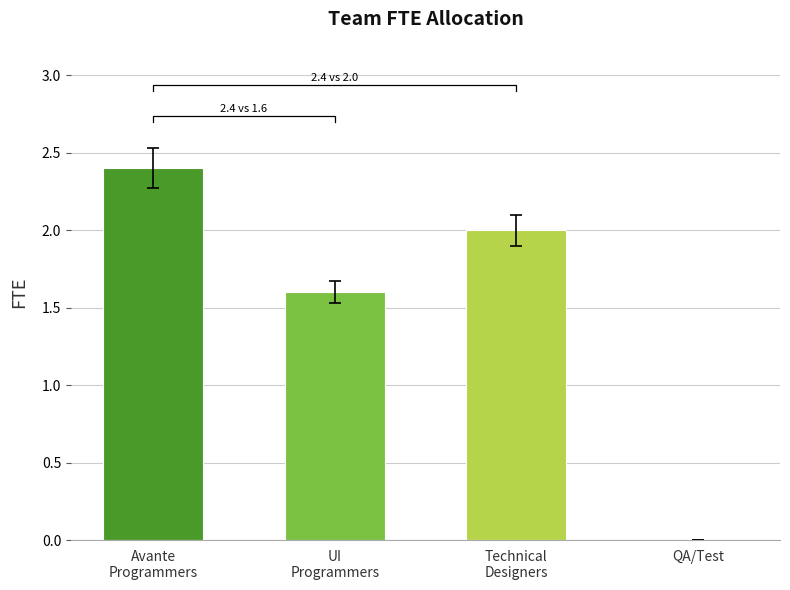

Between Avante
Programmers and QA/Test, which is larger?

Avante
Programmers